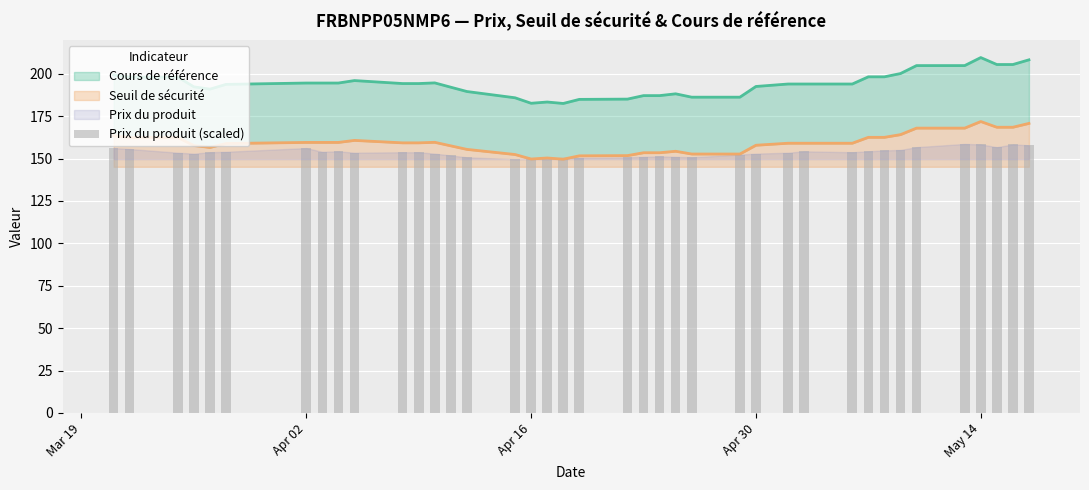

Does the chart contain stacked bars?

No